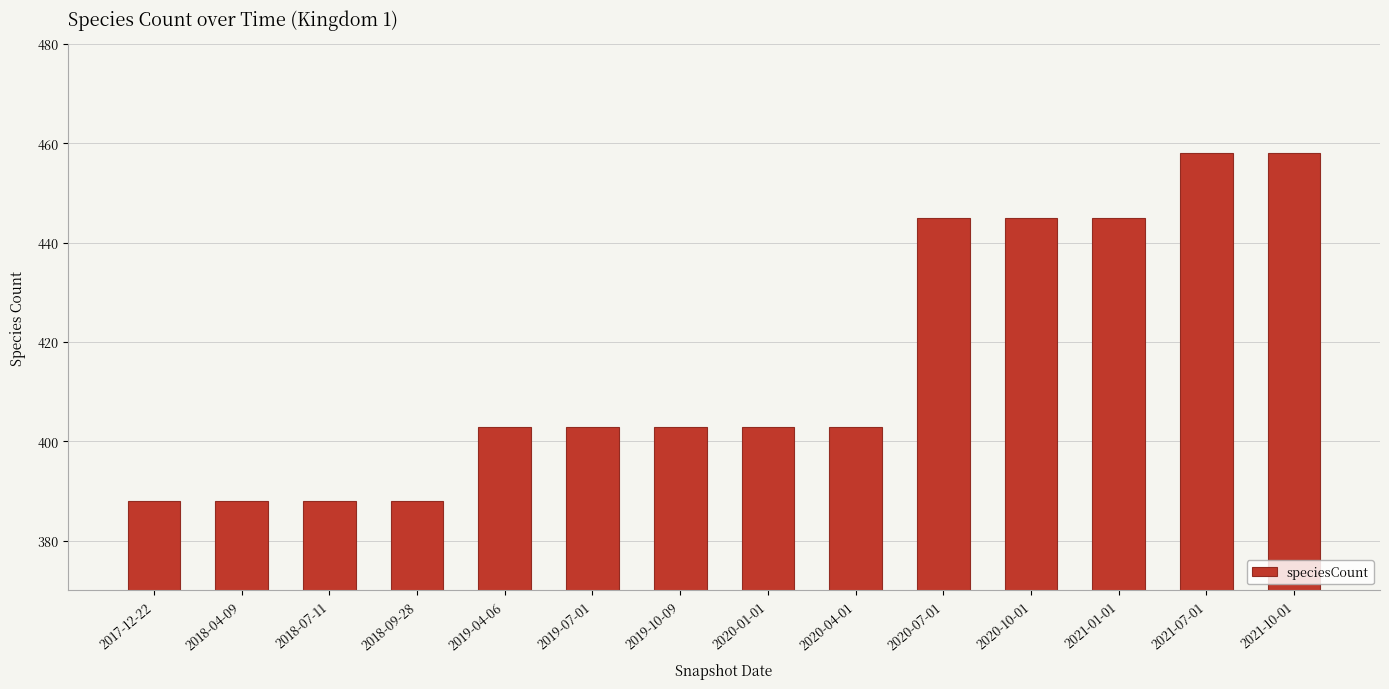

How many values are between 388 and 445?

12